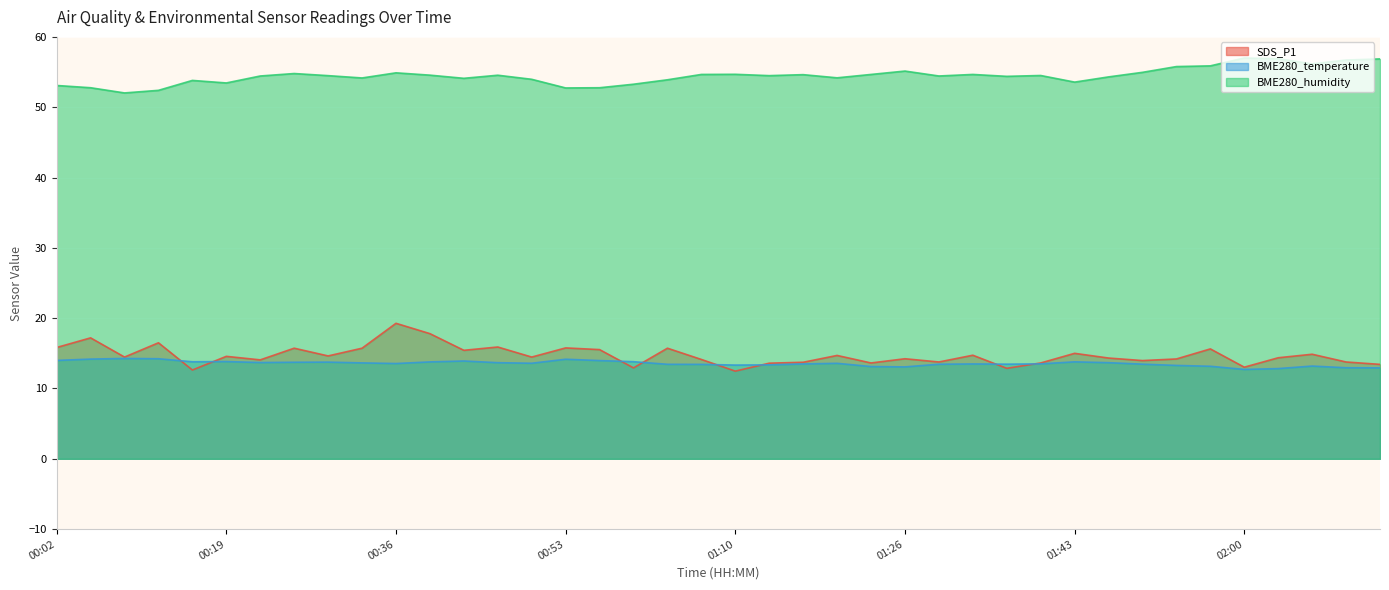

How many values in the SDS_P1 series are below 14?

13